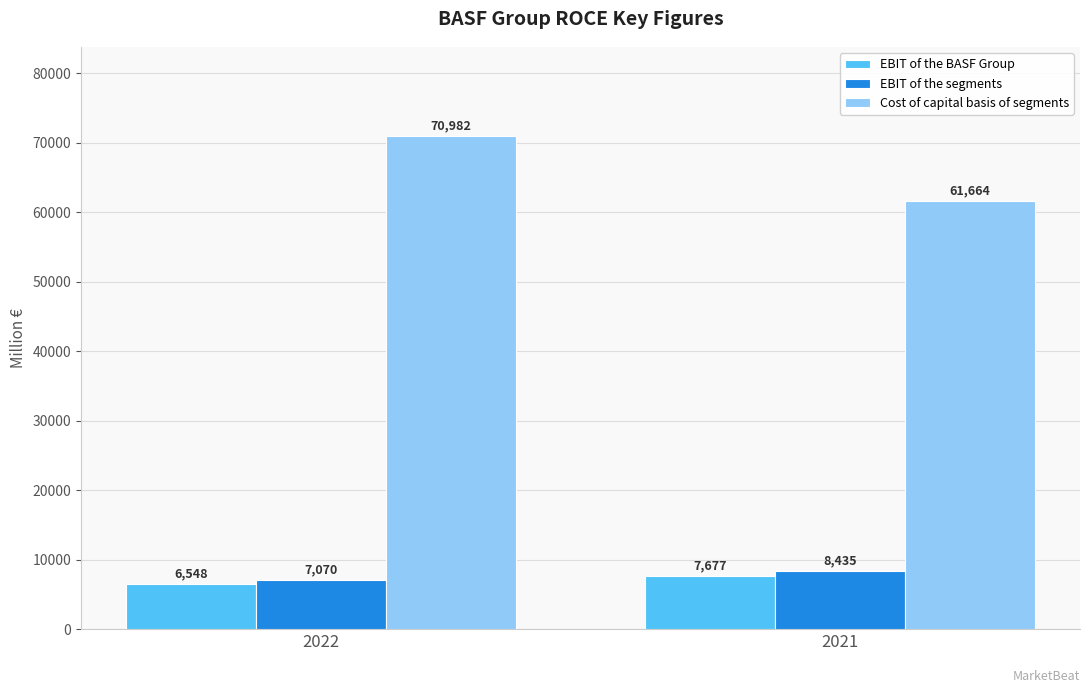

At which label does EBIT of the segments reach its minimum?

2022